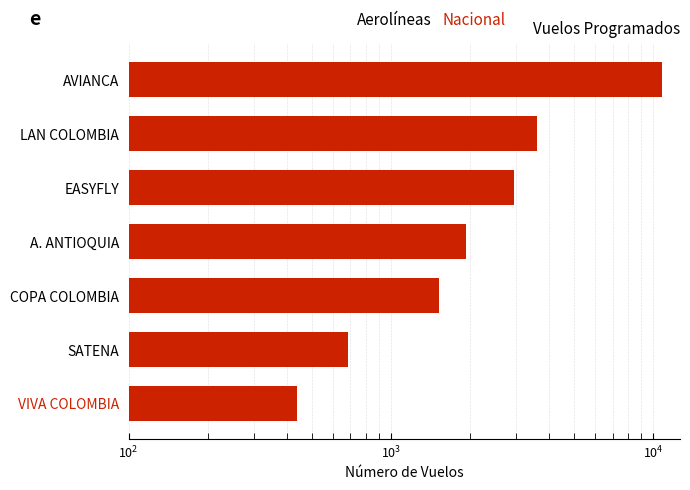

True or false: the data shows 6293 at AVIANCA.

False